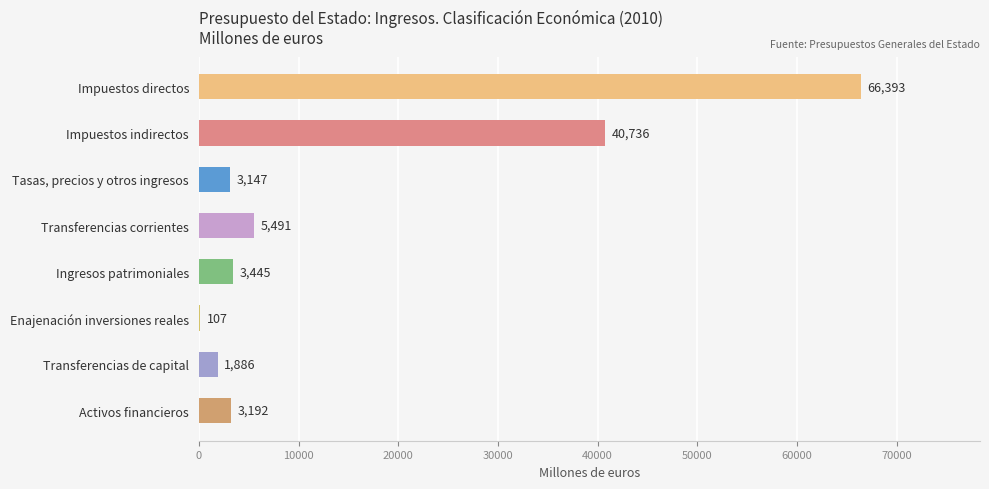

What is the change in value from Transferencias de capital to Activos financieros?

+1306.0